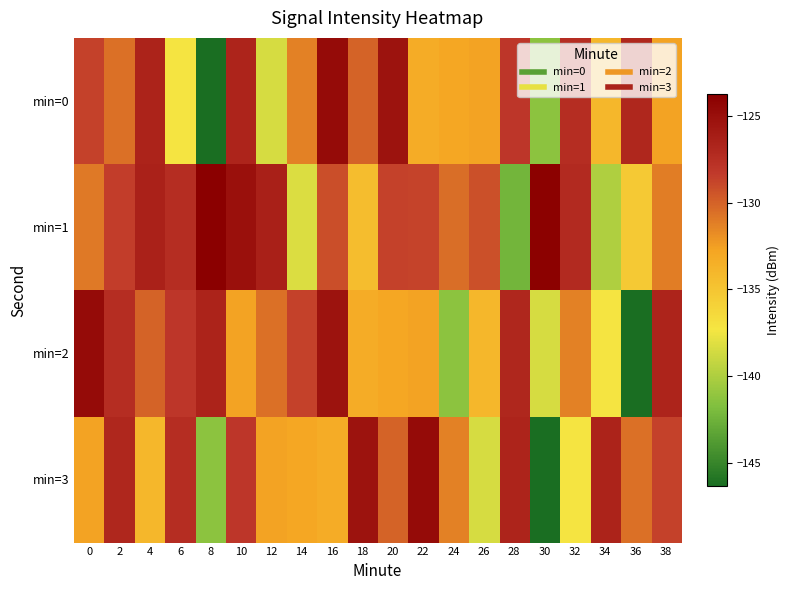

What is the spread (max minus min) of values at 6?

9.8